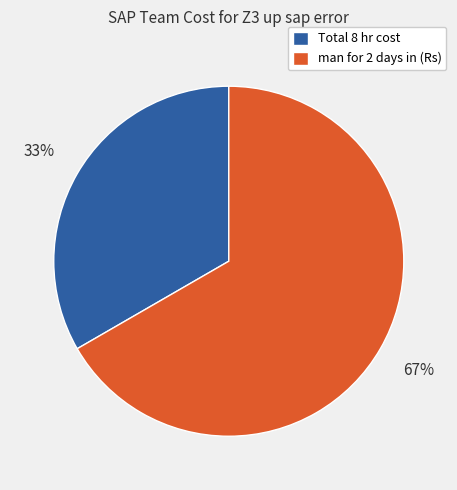

To the nearest percent, what percentage of the pie is Total 8 hr cost?

33%